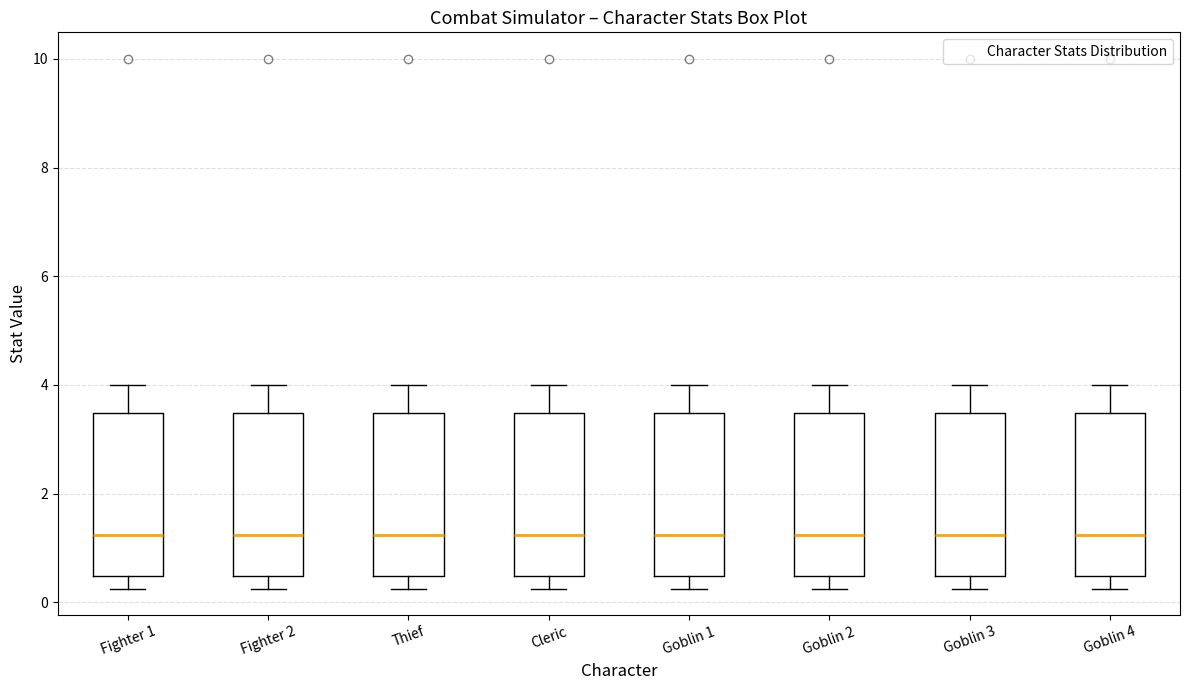

Reading left to right, read every box against the y-axis: the position of its median line, the range the box covers, and the ends of its whiskers. The values are not printed on the chart, so give them approximately, as read against the axis.

Fighter 1: median 1.2, box 0.4 to 3.4, whiskers 0.2 to 4.0
Fighter 2: median 1.2, box 0.4 to 3.4, whiskers 0.2 to 4.0
Thief: median 1.2, box 0.4 to 3.4, whiskers 0.2 to 4.0
Cleric: median 1.2, box 0.4 to 3.4, whiskers 0.2 to 4.0
Goblin 1: median 1.2, box 0.4 to 3.4, whiskers 0.2 to 4.0
Goblin 2: median 1.2, box 0.4 to 3.4, whiskers 0.2 to 4.0
Goblin 3: median 1.2, box 0.4 to 3.4, whiskers 0.2 to 4.0
Goblin 4: median 1.2, box 0.4 to 3.4, whiskers 0.2 to 4.0